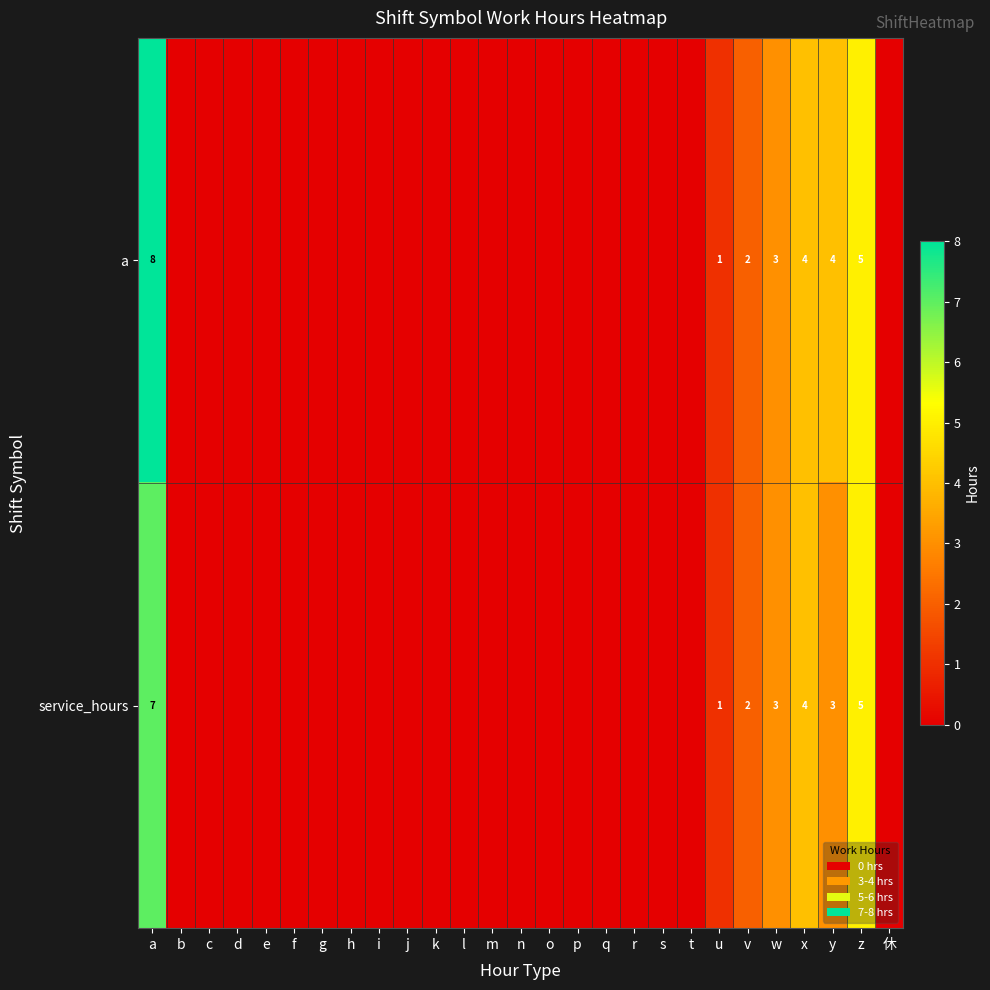

What is the total value across all series at z?

10